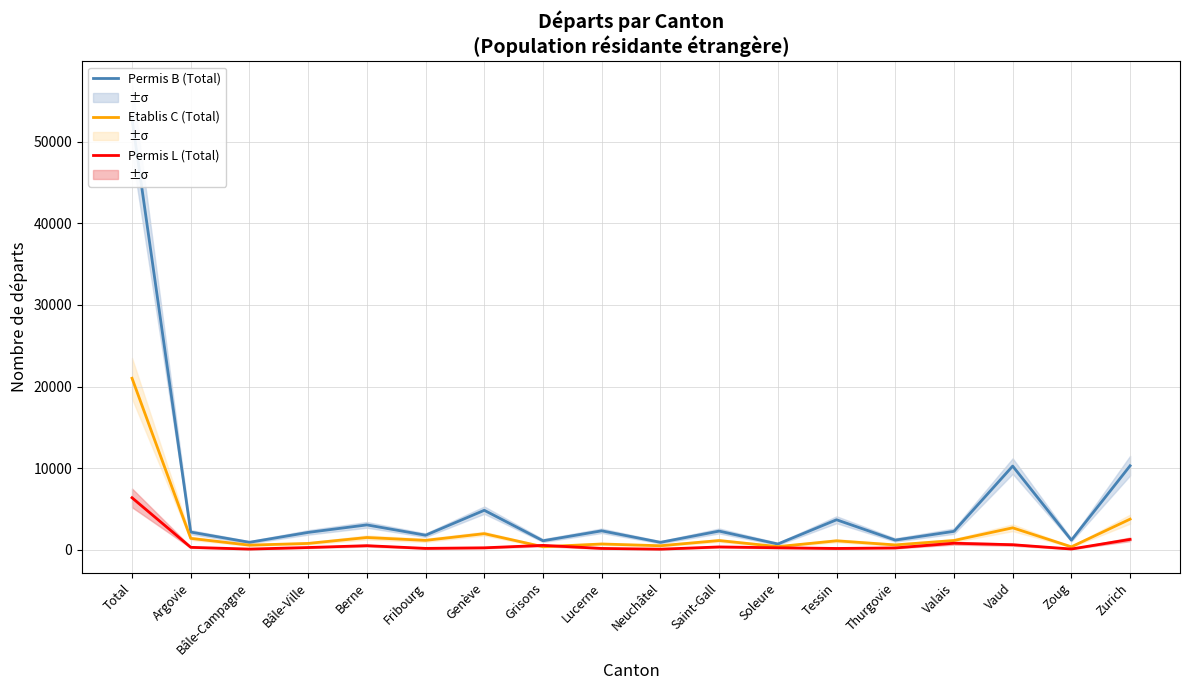

What are all the series names shown in the legend?

Permis B (Total), Etablis C (Total), Permis L (Total)